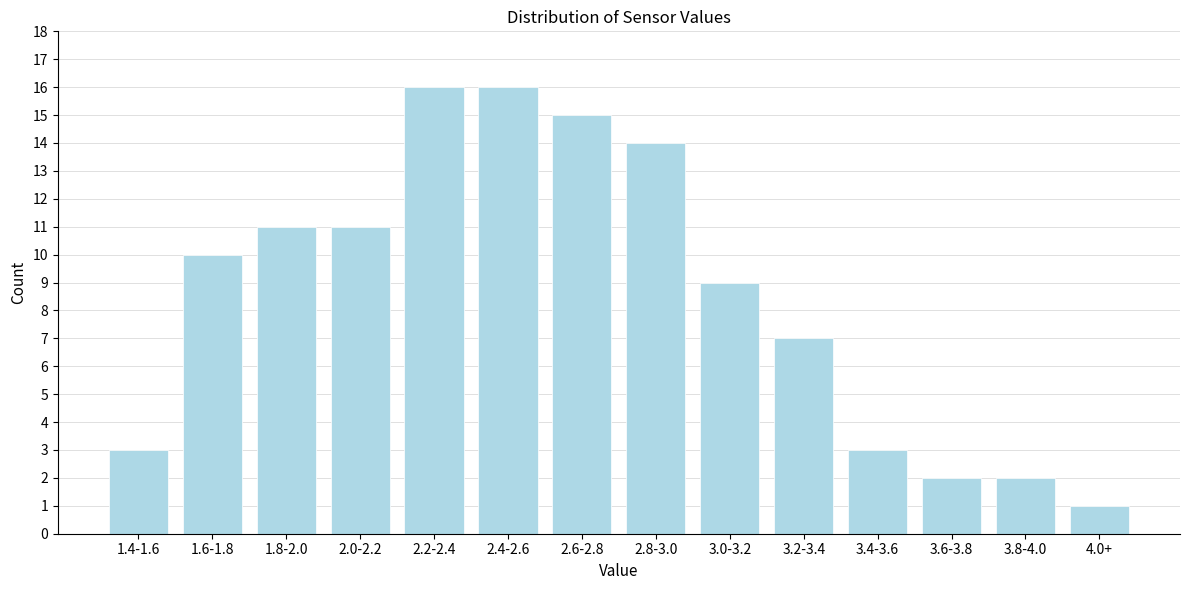

Reading right to left, extract all data points from this chart.

1	2	2	3	7	9	14	15	16	16	11	11	10	3